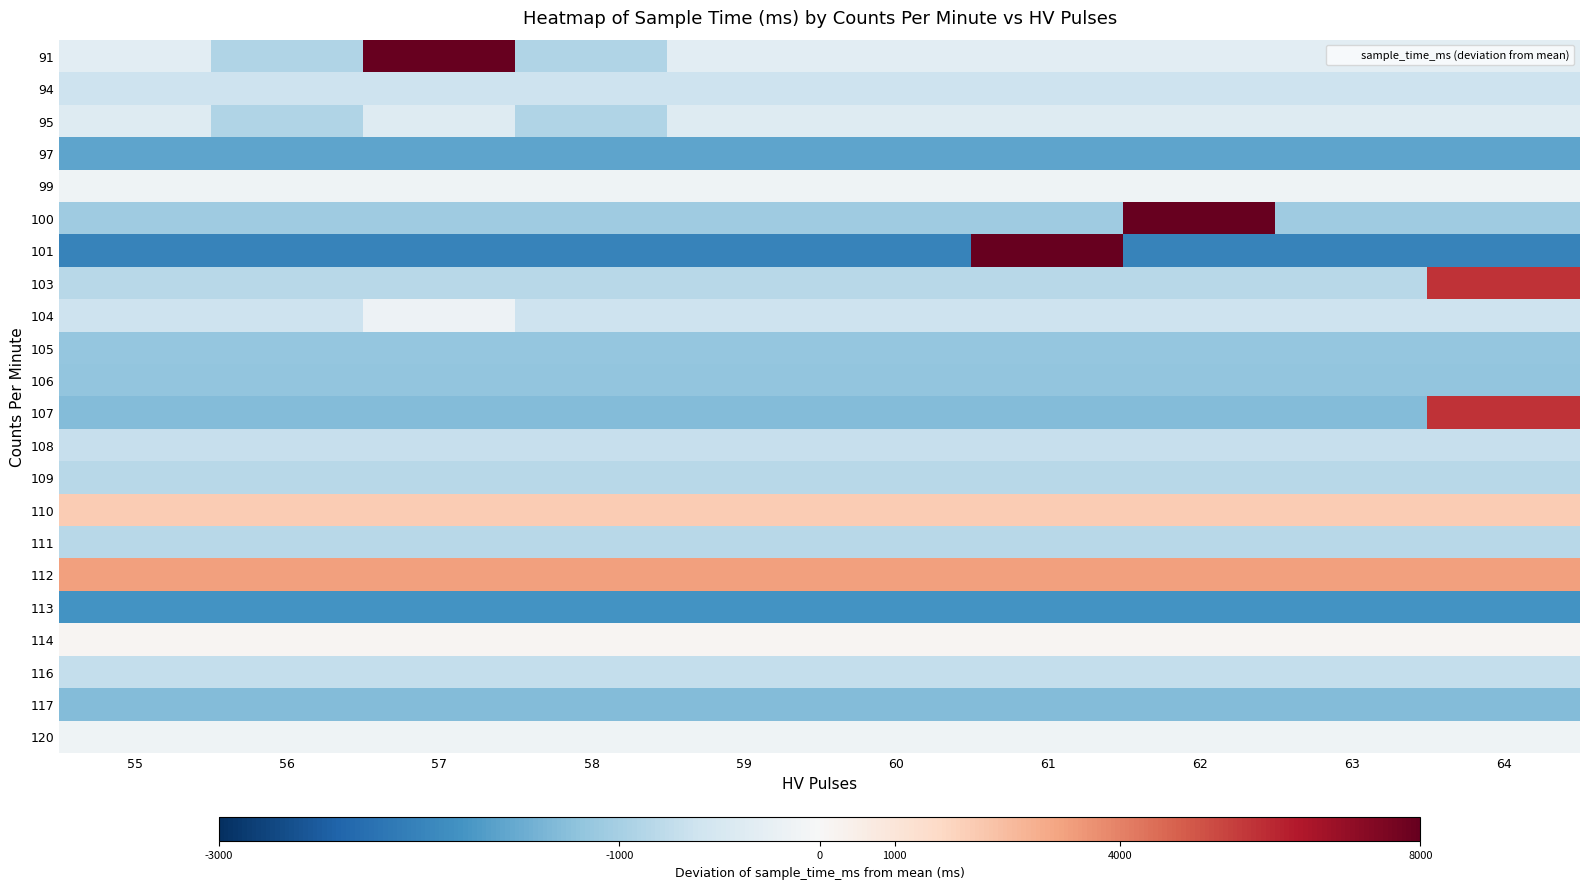

Between 55 and 59, which is larger?

55